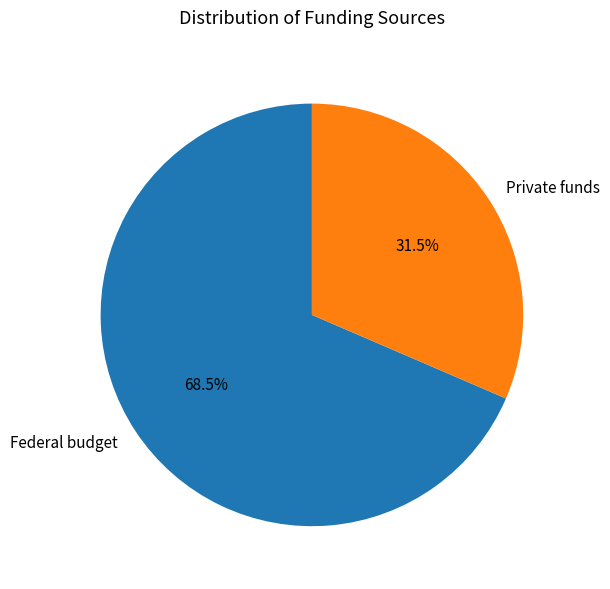

How many slices are in this pie chart?

2